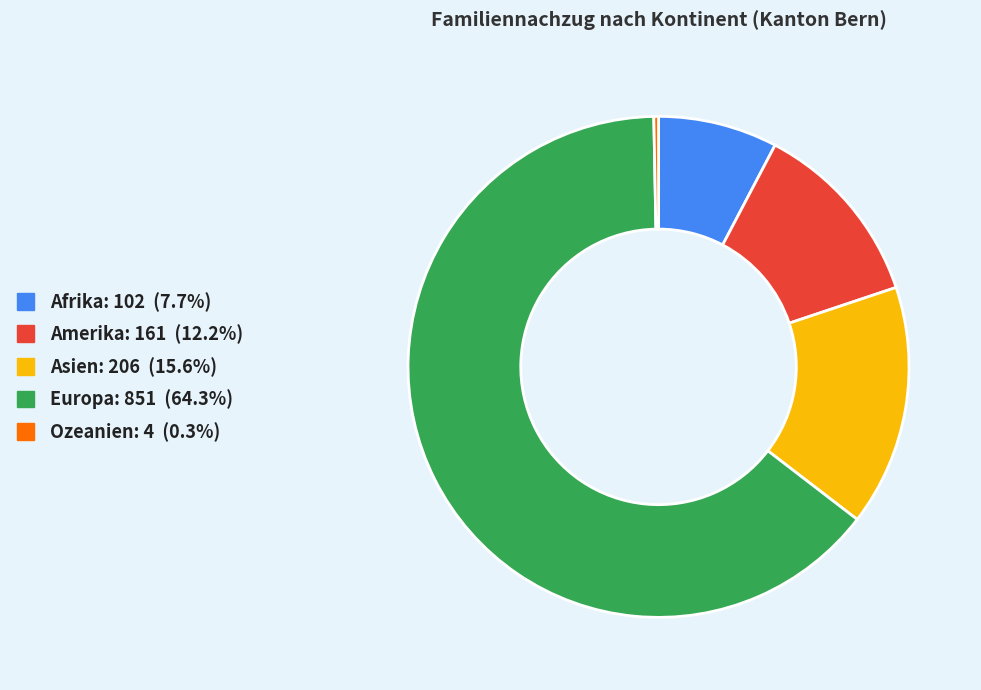

True or false: Afrika accounts for 8% of the total.

True